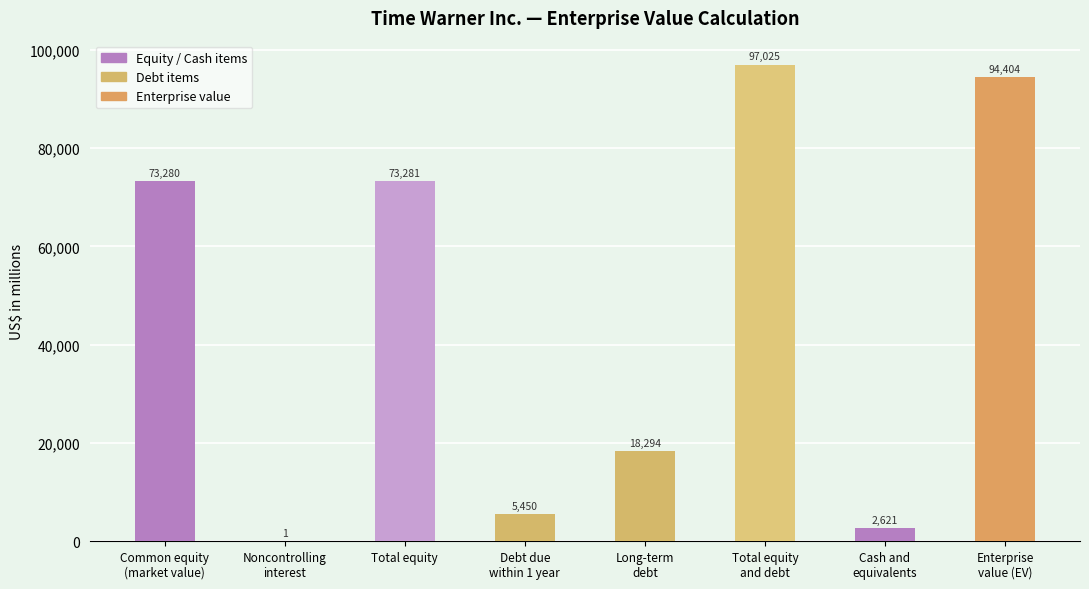

How many distinct data groups are displayed?

1